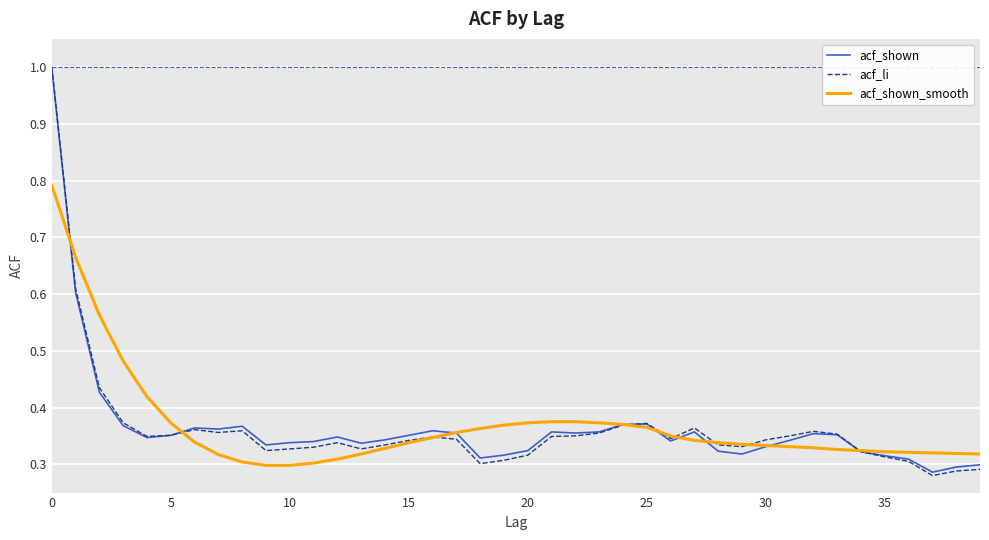

What are all the series names shown in the legend?

acf_shown, acf_li, acf_shown_smooth